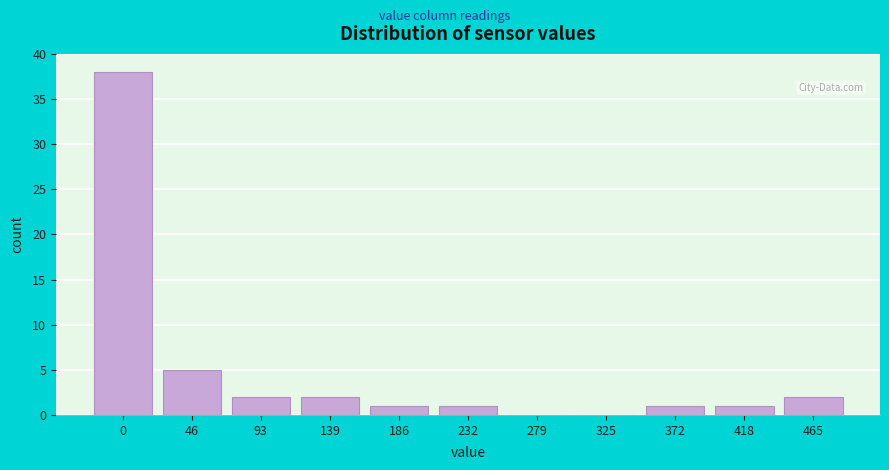

Reading left to right, transcribe all the data shown in this chart.

0=38	46=5	93=2	139=2	186=1	232=1	279=0	325=0	372=1	418=1	465=2